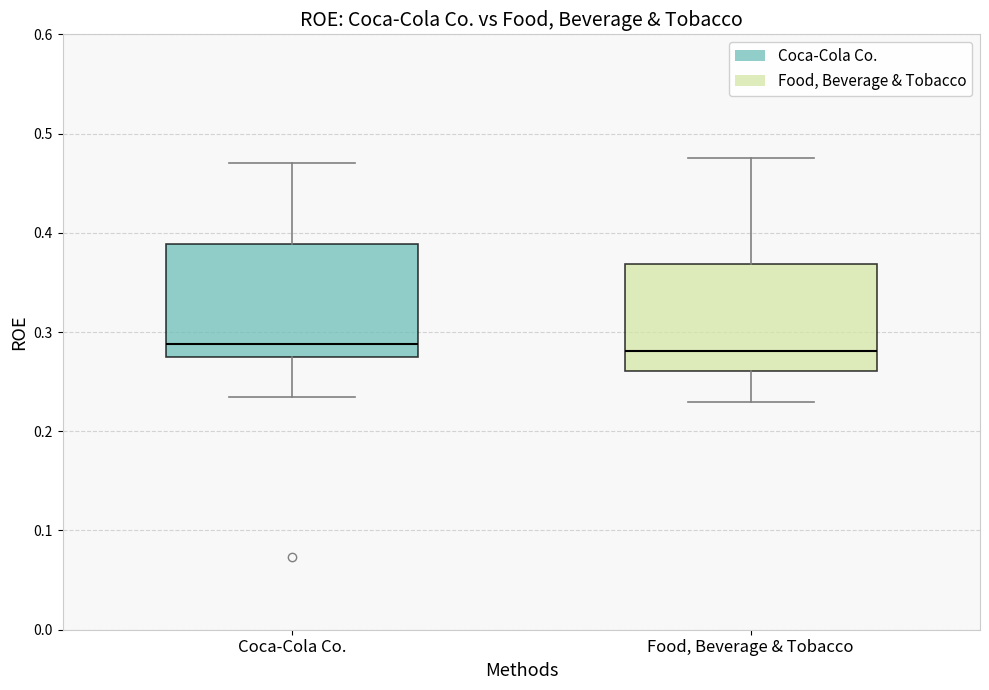

Where does the upper whisker of the box for Food, Beverage & Tobacco end on the y-axis? The values are not printed on the chart, so give them approximately, as read against the axis.

0.47